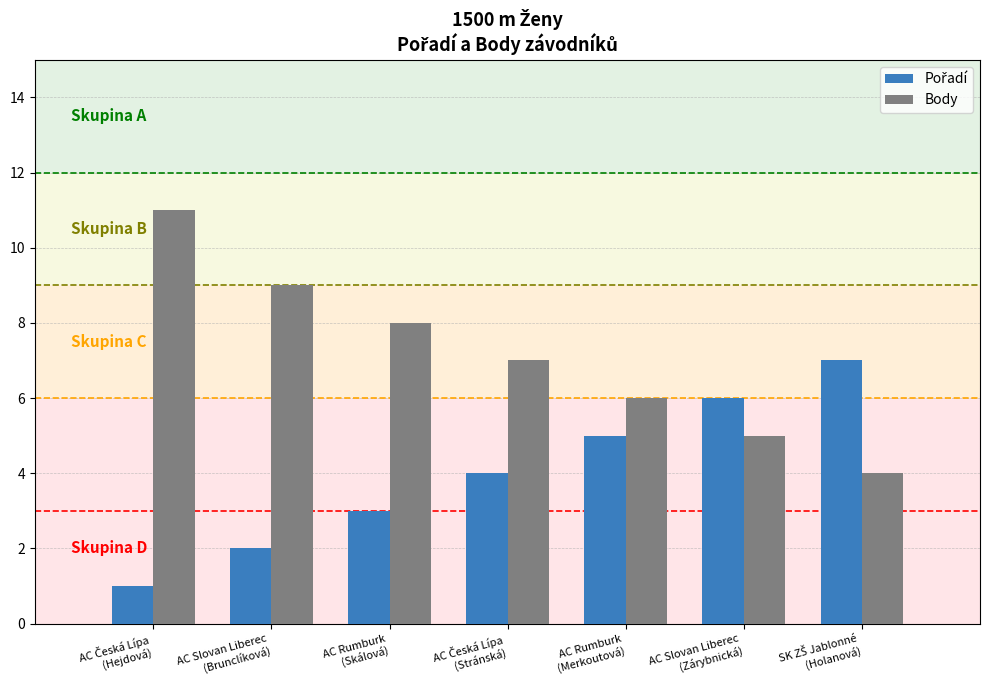

Which series has the largest total across all categories?

Body